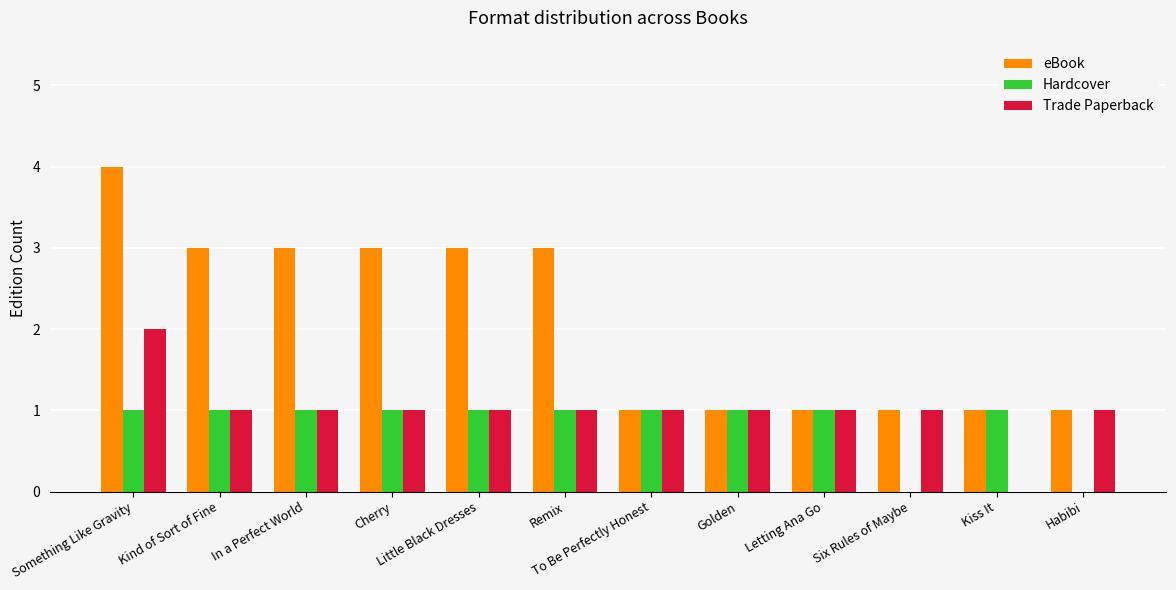

The value of Trade Paperback at Habibi is 1. True or false?

True